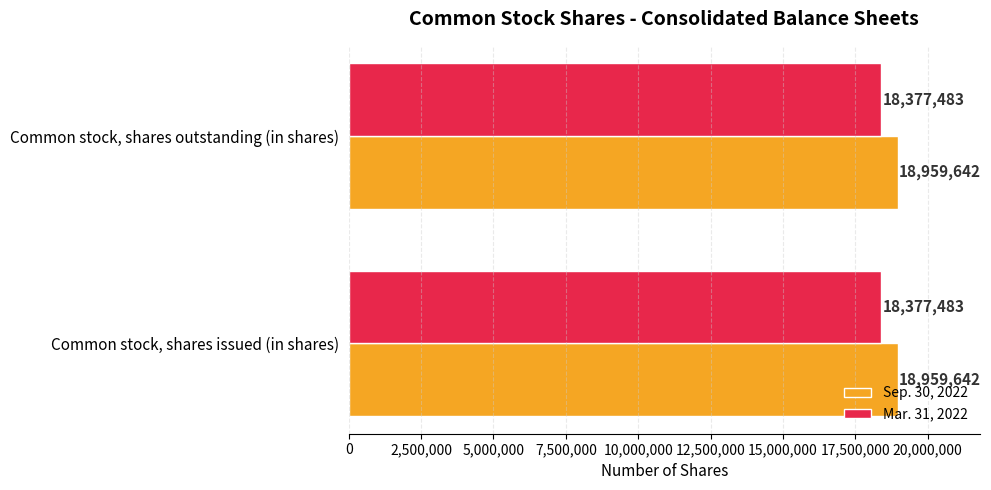

The value of Sep. 30, 2022 at Common stock, shares issued (in shares) is 18959642. True or false?

True